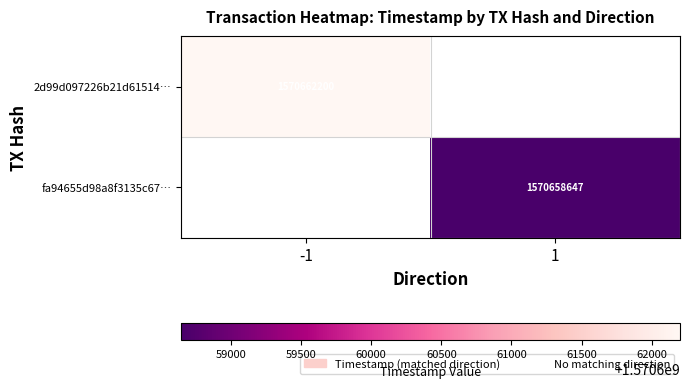

The value of 2d99d097226b21d61514… at -1 is 485554795. True or false?

False